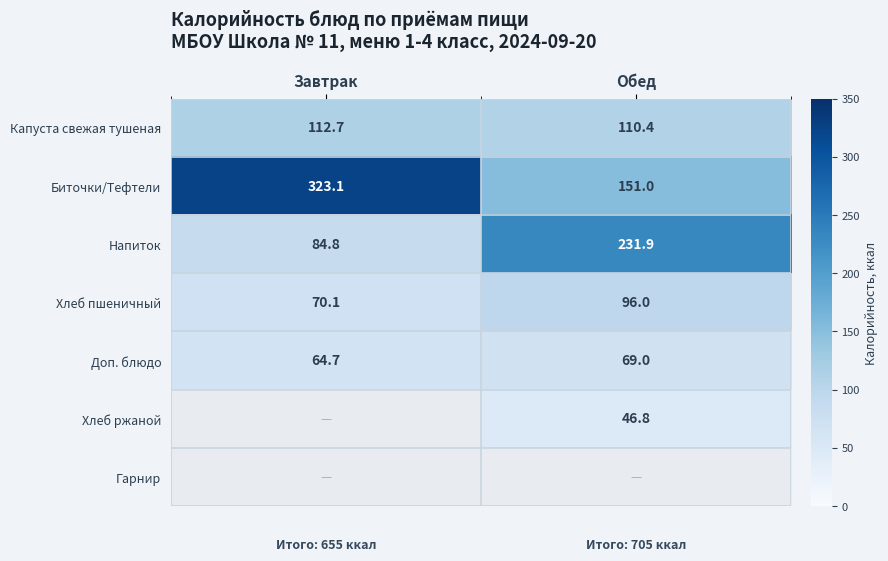

At how many categories does at least one series exceed 189?

2